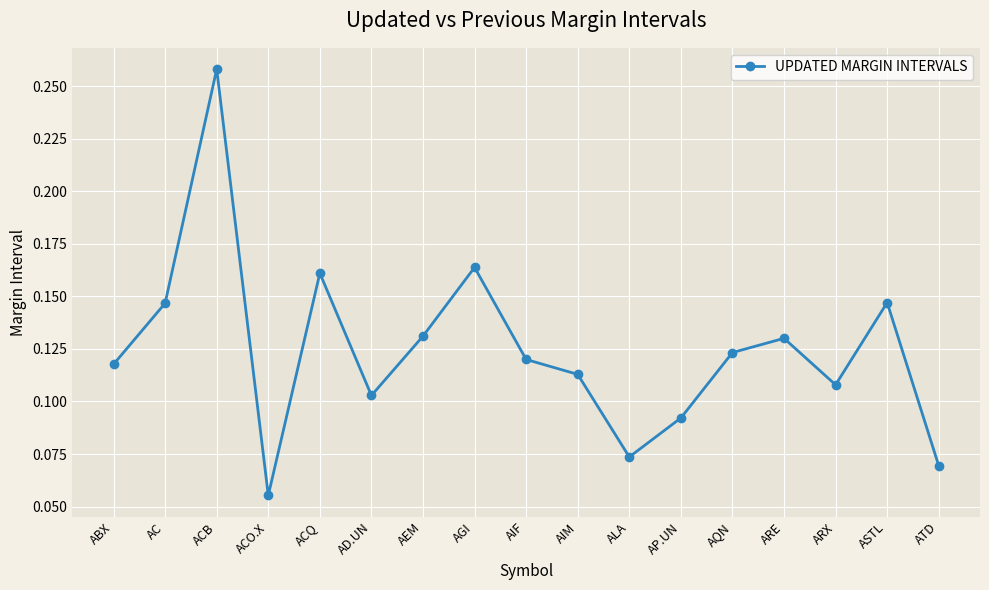

How many values are between 0 and 1?

17